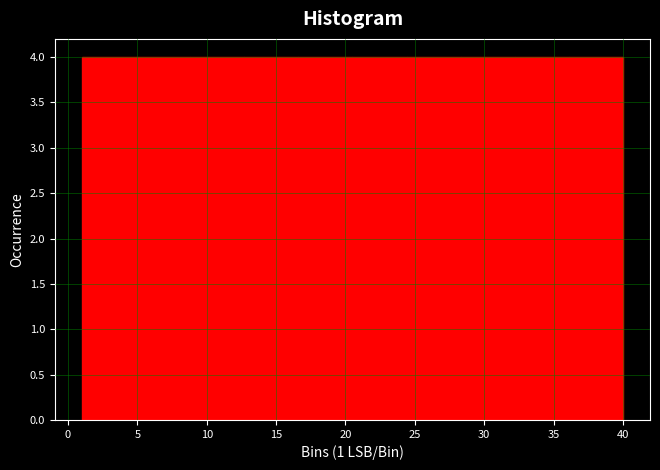

How tall is the bar that spans 8.8 to 12.7 on the x-axis? Neither the bar edges nor the heights are printed on the chart, so give them approximately, as read against the axes.

4